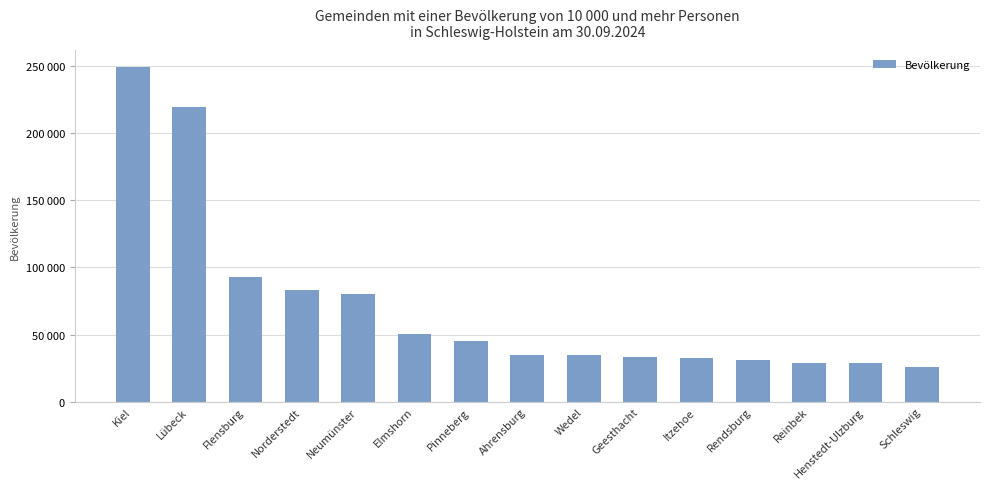

Rank the categories by value from highest to lowest.

Kiel, Lübeck, Flensburg, Norderstedt, Neumünster, Elmshorn, Pinneberg, Ahrensburg, Wedel, Geesthacht, Itzehoe, Rendsburg, Reinbek, Henstedt-Ulzburg, Schleswig